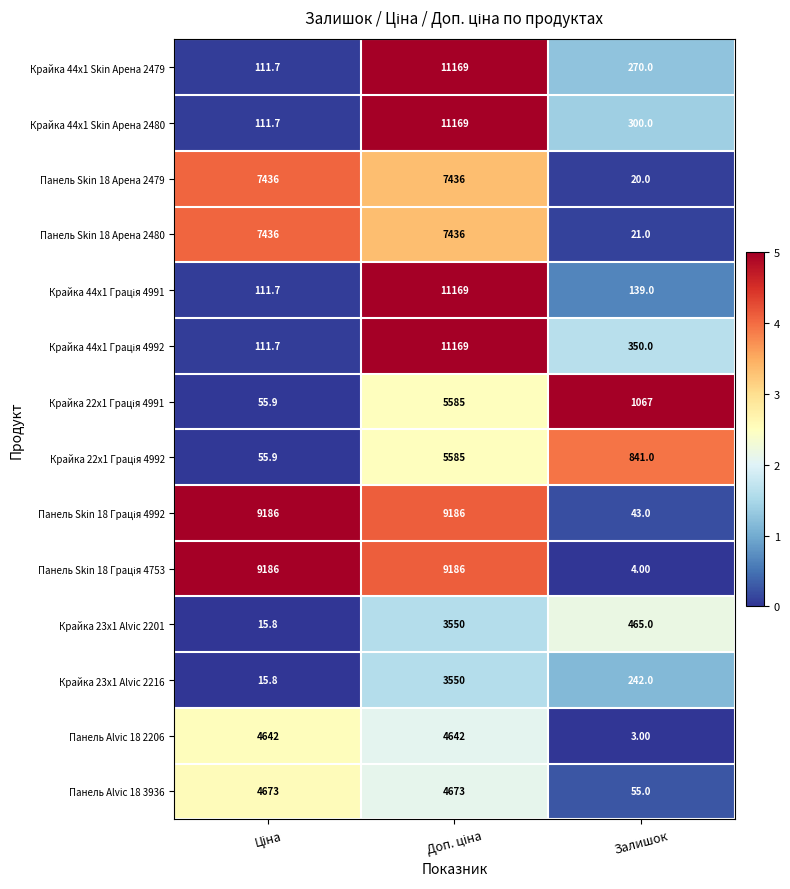

What is the average value of the Панель Alvic 18 2206 series?

3095.7